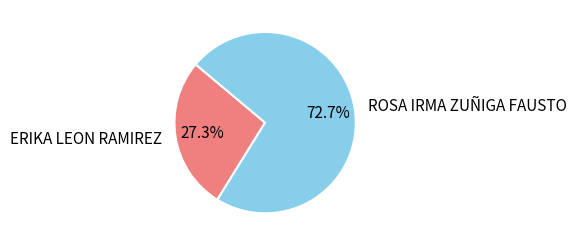

What is the smallest slice in the pie chart?

ERIKA LEON RAMIREZ